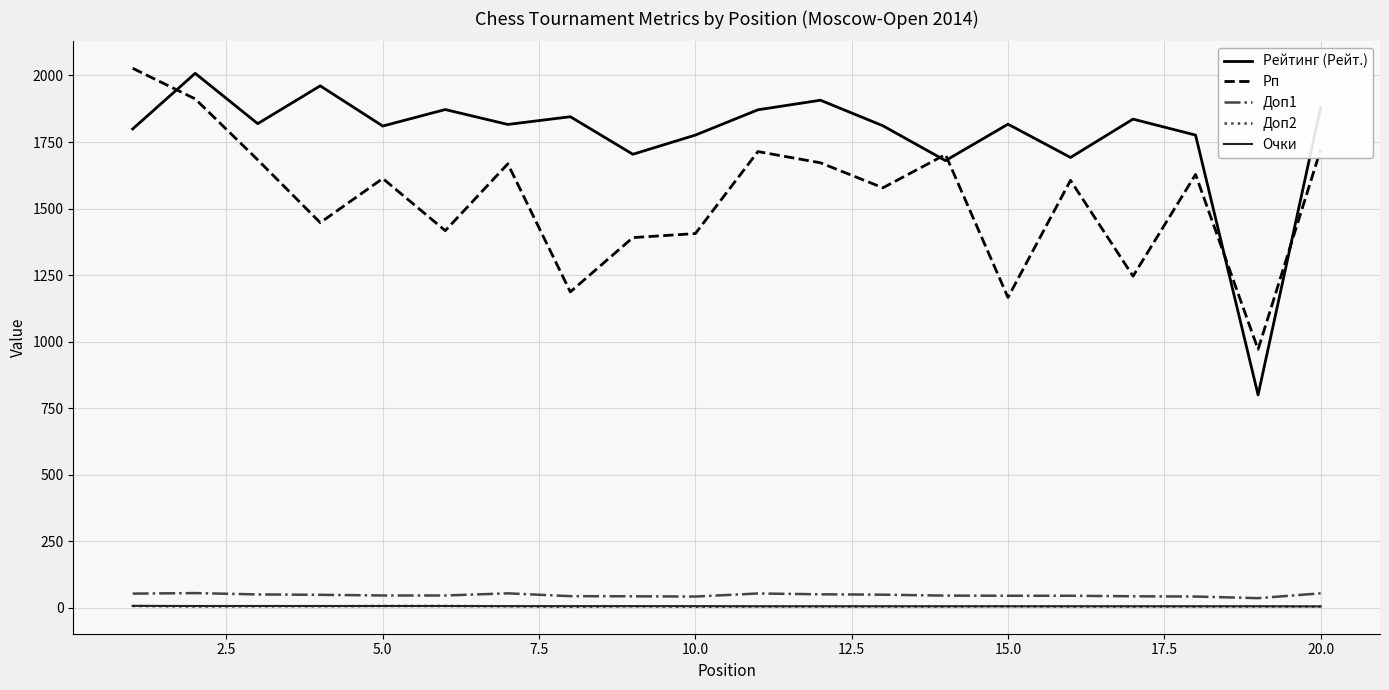

How many values in the Очки series are below 6?

1